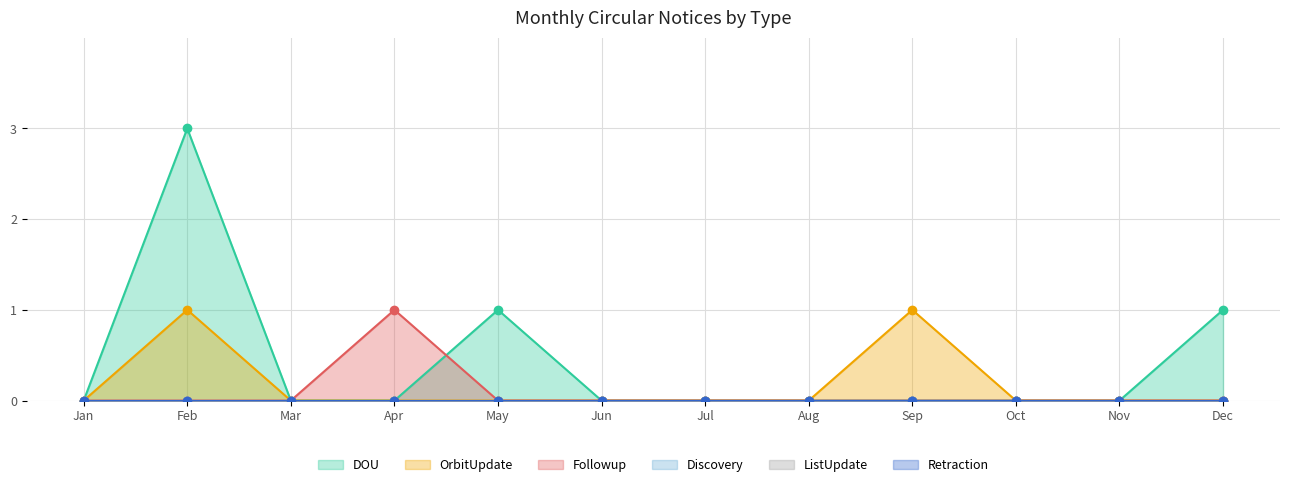

Which category has the lowest value across all series?

Jan